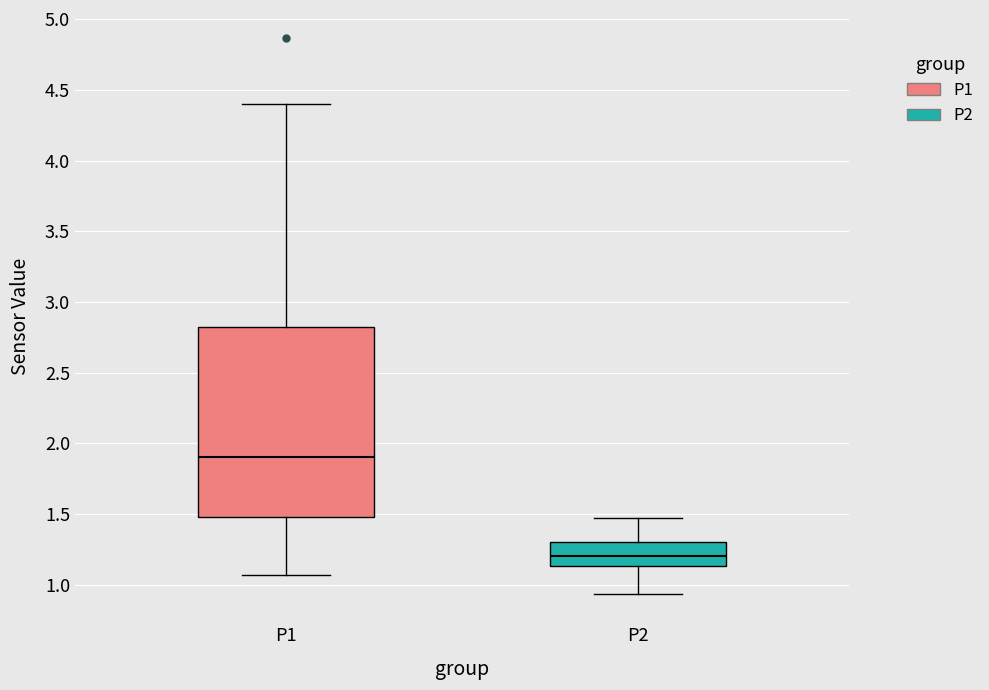

Where does the median line of the box for P1 sit on the y-axis? The values are not printed on the chart, so give them approximately, as read against the axis.

1.90